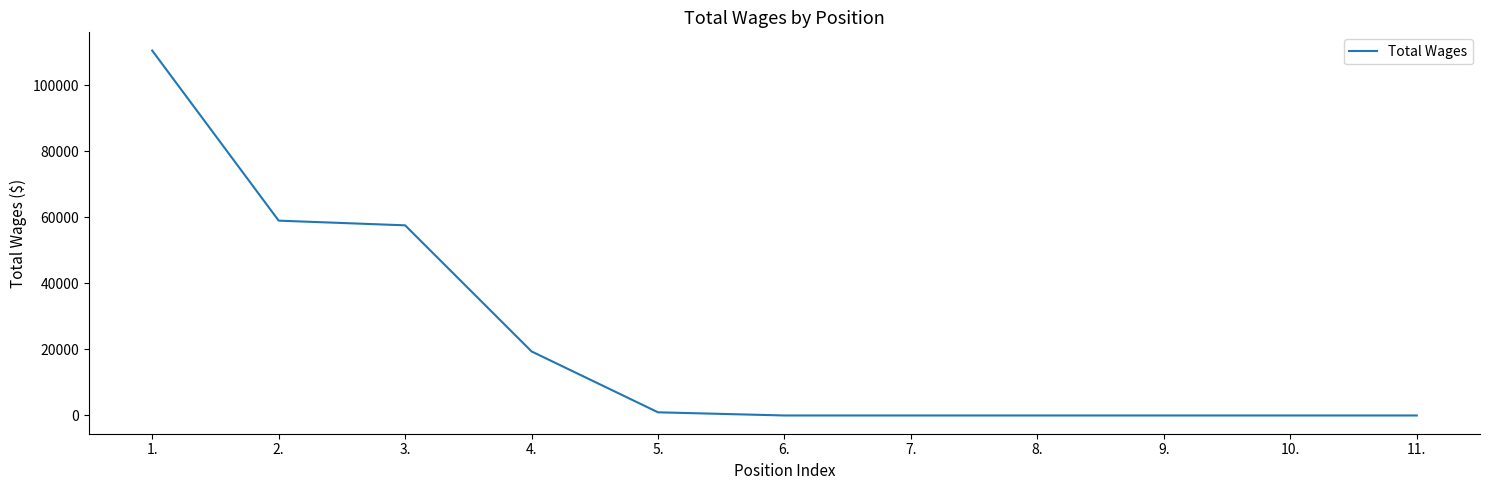

Is it true that the value at 4. is 19391?

True